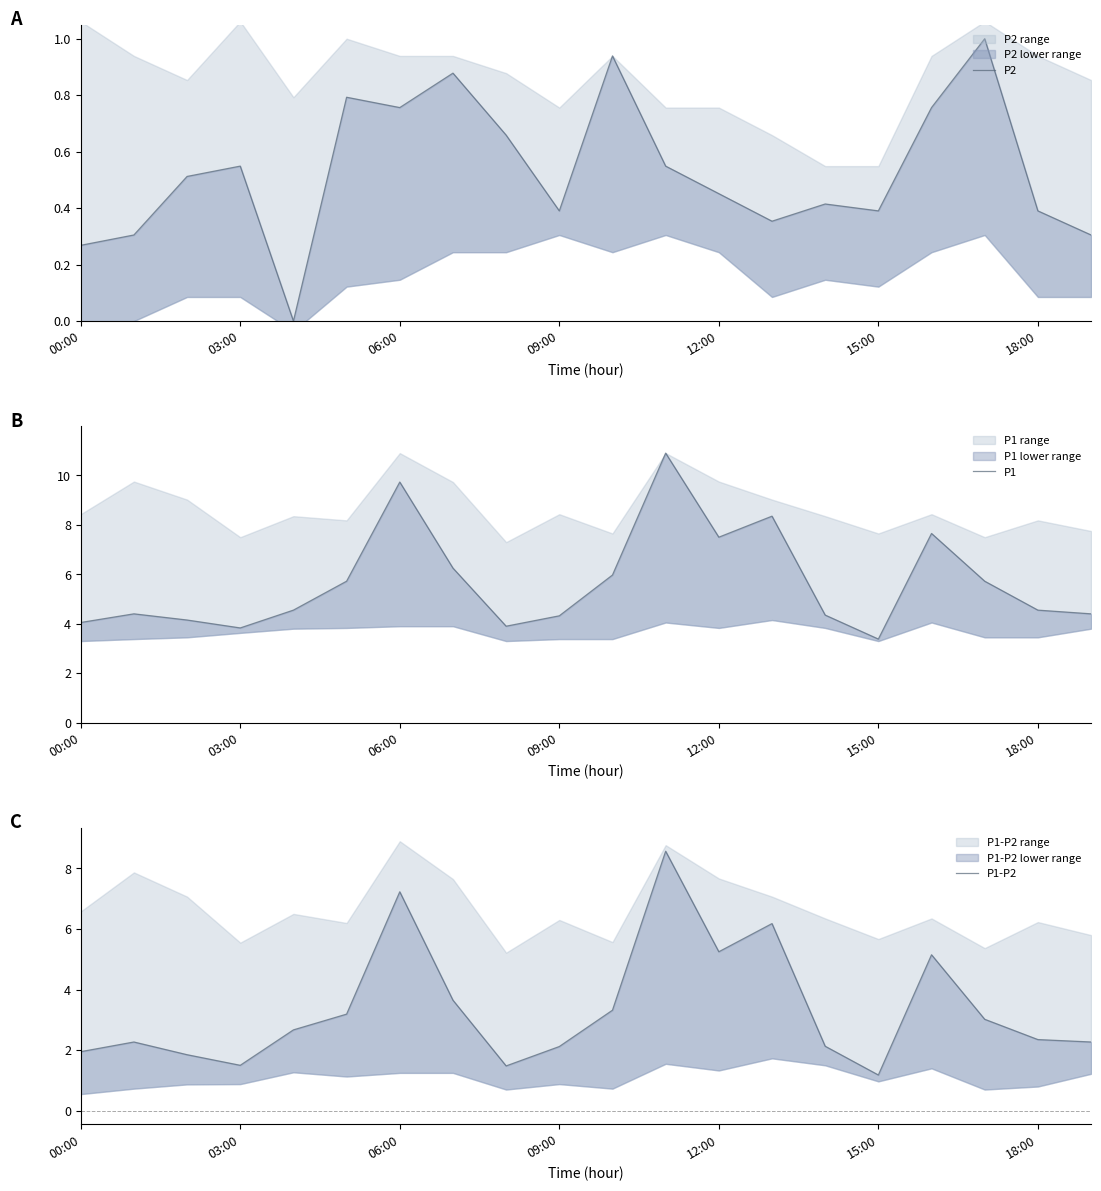

Is the value of P1 at 18:00 greater than the value of P2 at 14?

Yes